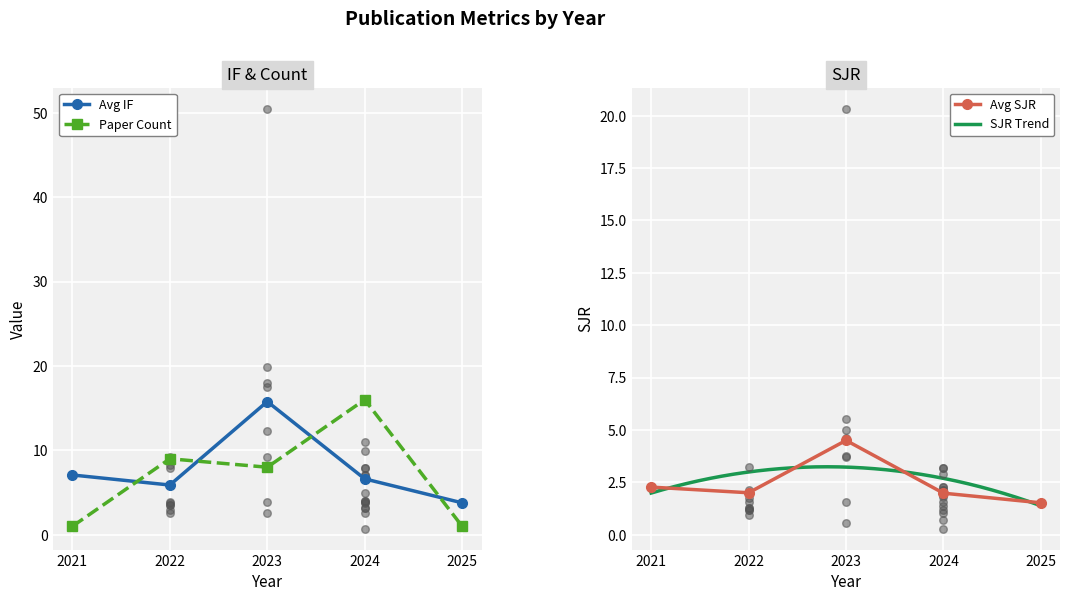

Is the value of Paper Count at 2023 greater than the value of Avg IF at 2022?

Yes